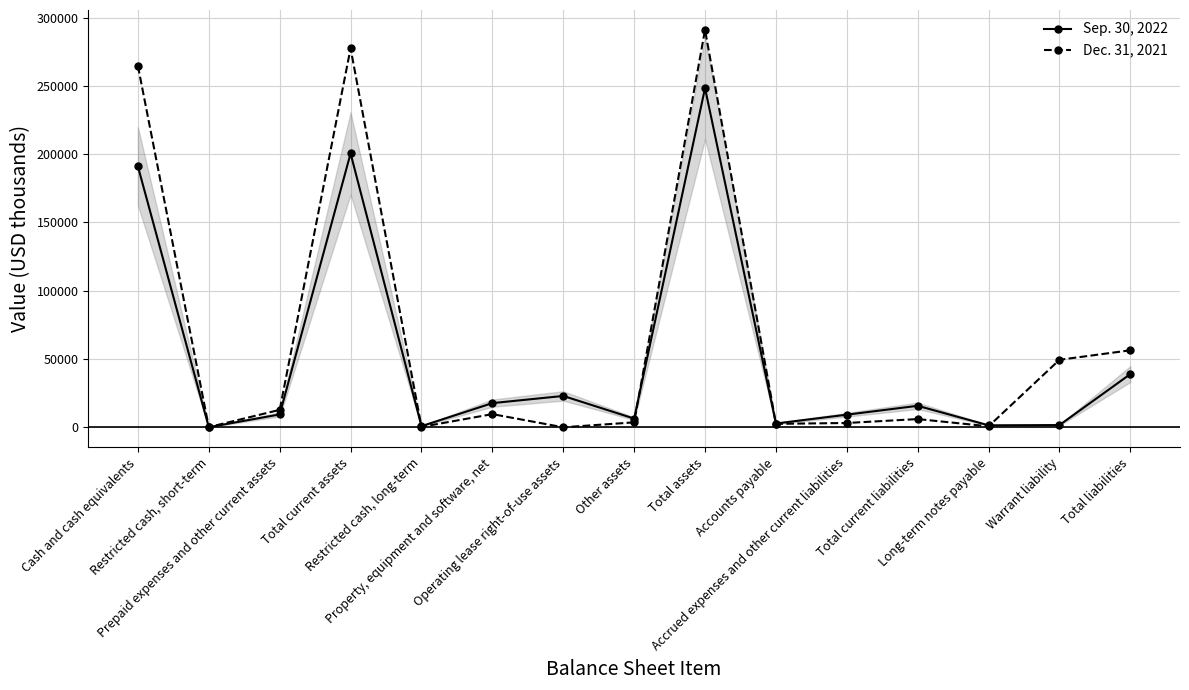

What is the difference between the maximum and minimum values in the Dec. 31, 2021 series?

290999